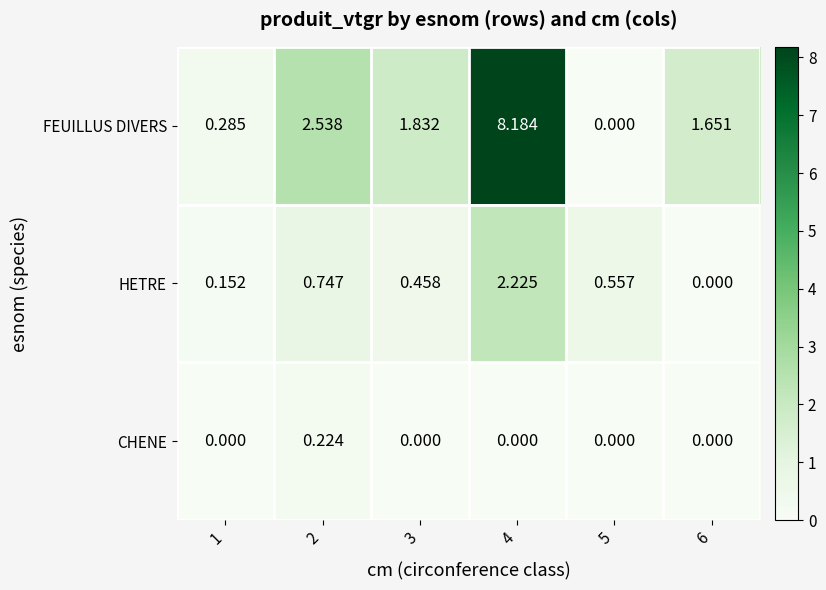

What is the greatest value displayed?

8.2